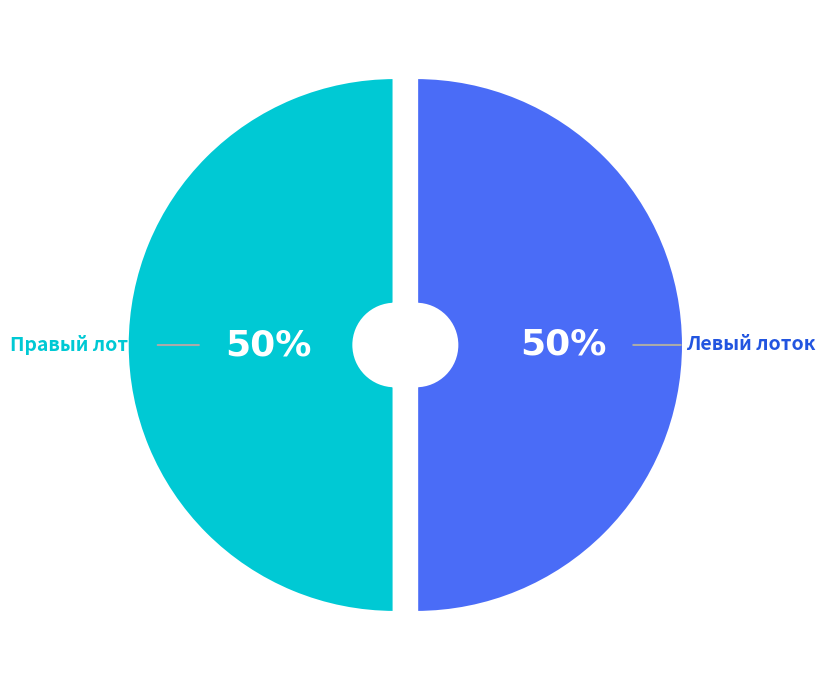

To the nearest percent, what is the average slice percentage?

50%